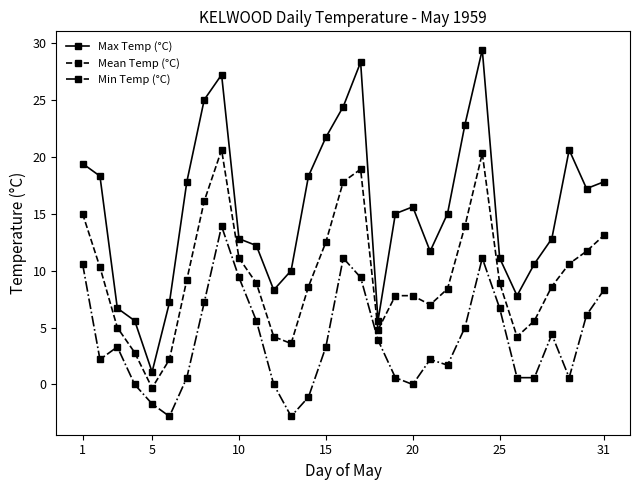

What is the value of the Mean Temp (°C) point at the 7th from the left?

9.2